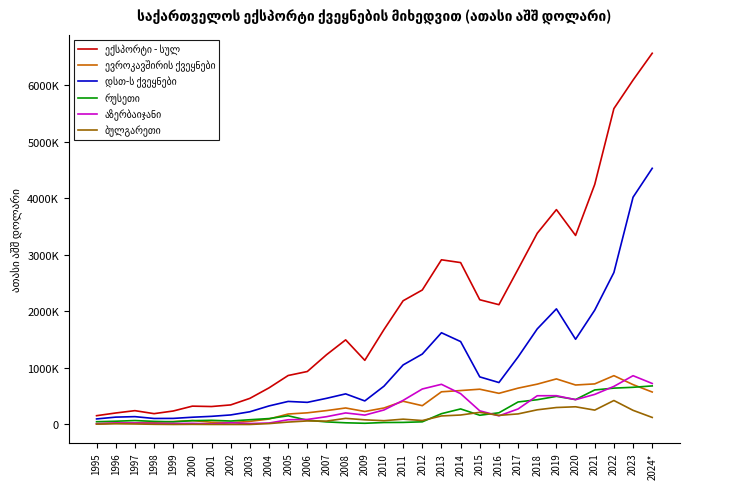

Is this an area chart (filled region under the line)?

No